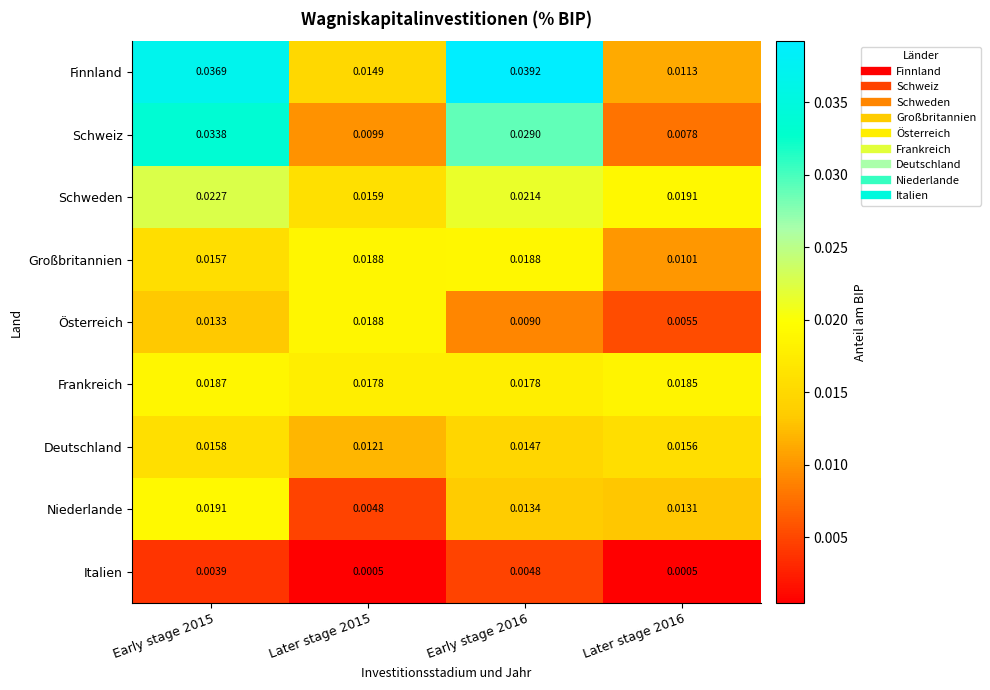

Is the value of Schweiz at Later stage 2016 greater than the value of Deutschland at Early stage 2016?

No